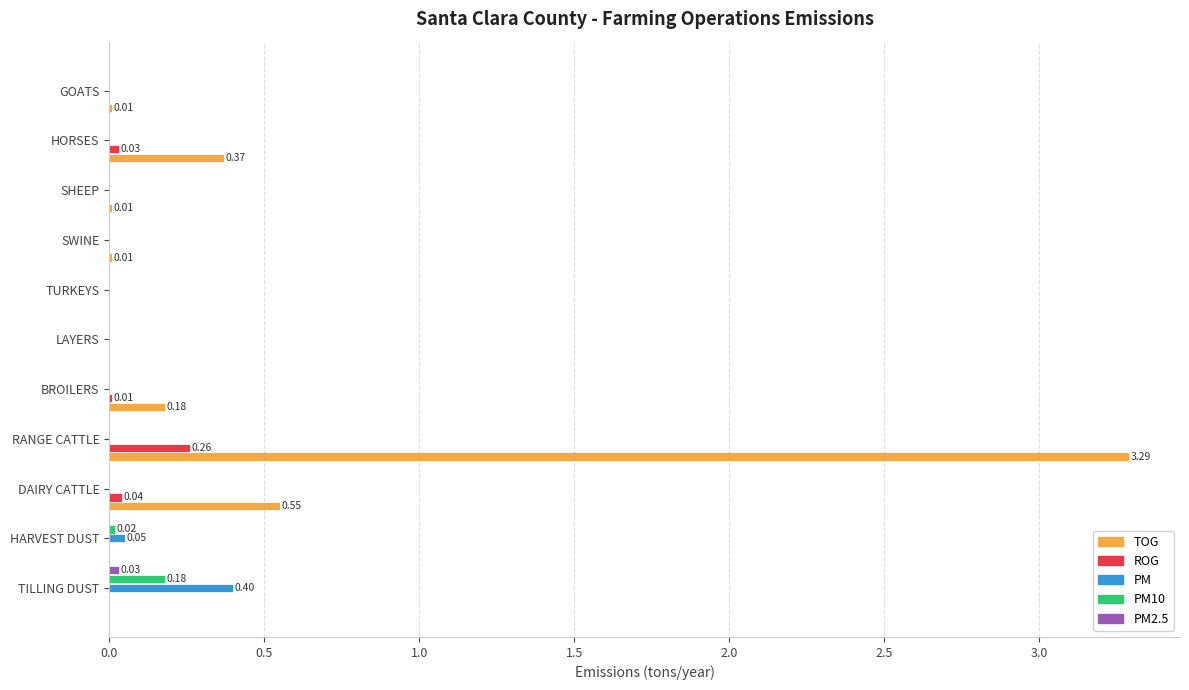

Which series has the largest total across all categories?

TOG